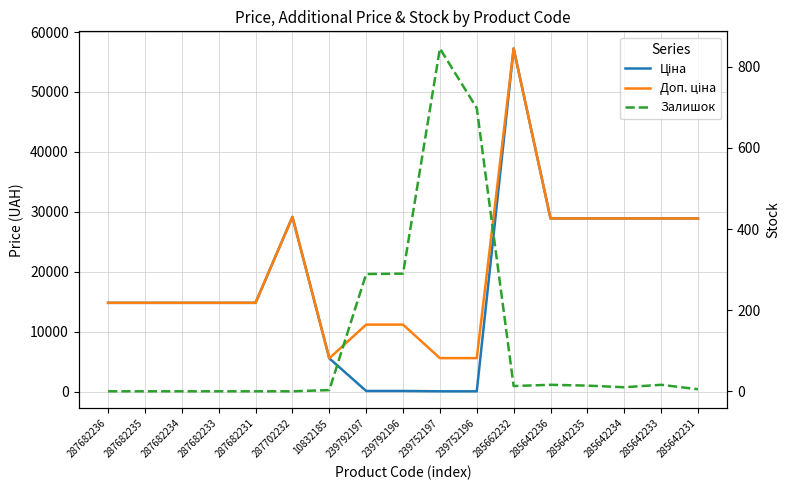

What is the spread (max minus min) of values at 285642236?

28885.7